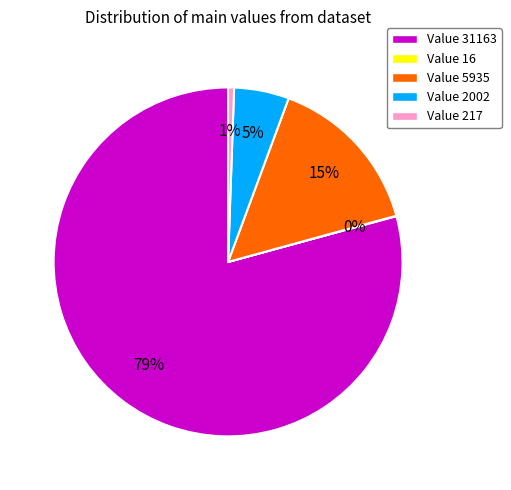

Between Value 5935 and Value 217, which is larger?

Value 5935